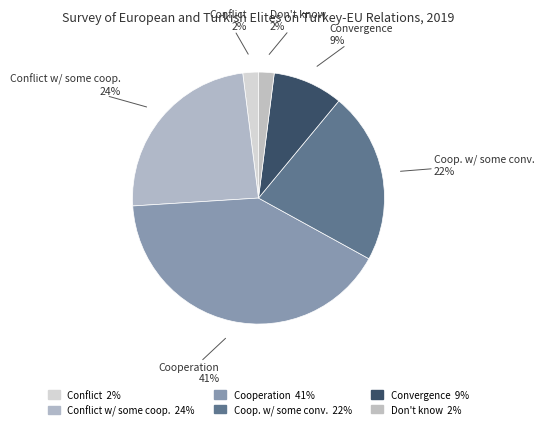

Count the number of slices in the pie.

6